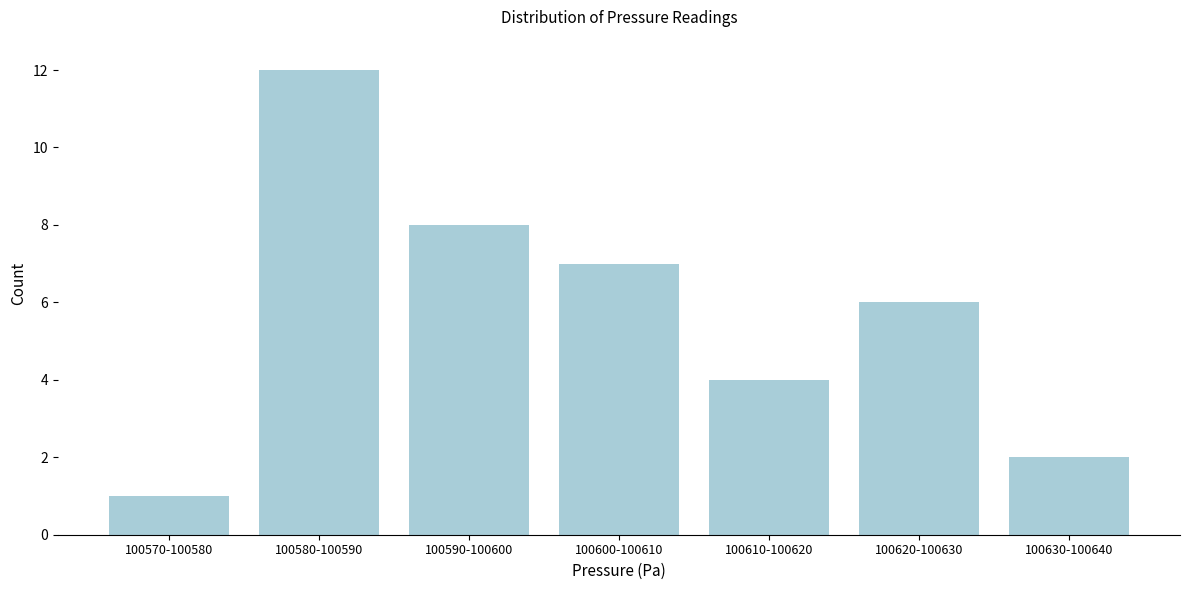

Reading right to left, what are all the values shown in this chart?

100630-100640=2	100620-100630=6	100610-100620=4	100600-100610=7	100590-100600=8	100580-100590=12	100570-100580=1